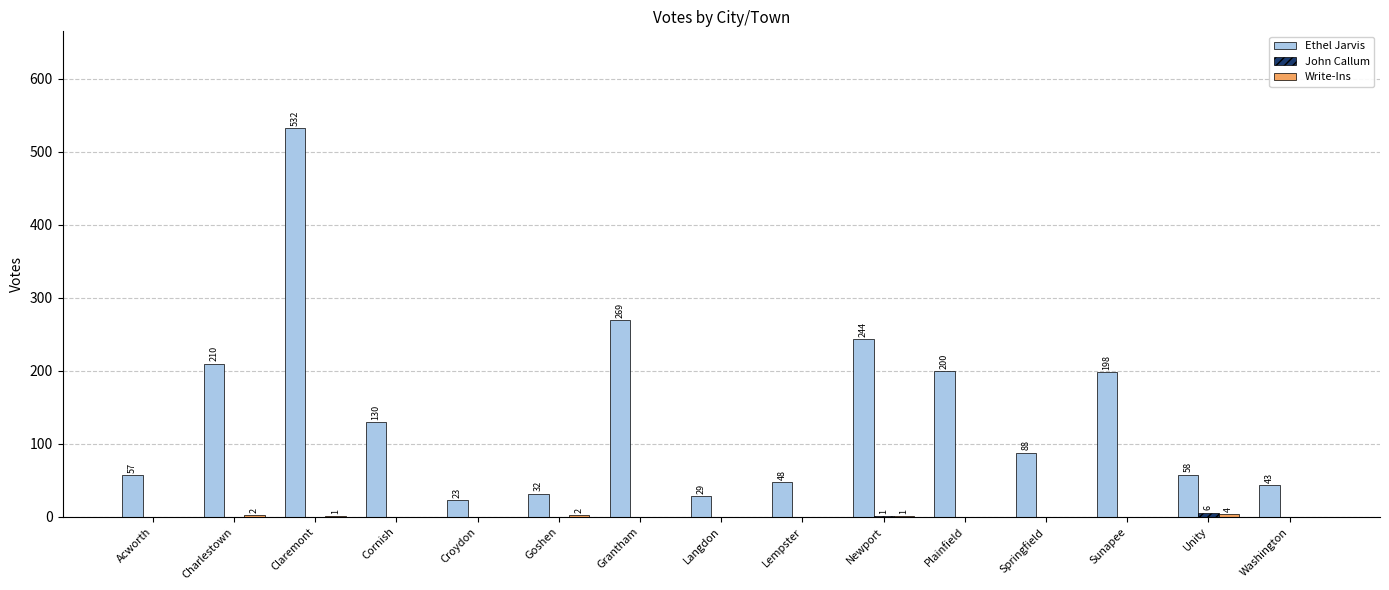

What is the total value across all series at Acworth?

57